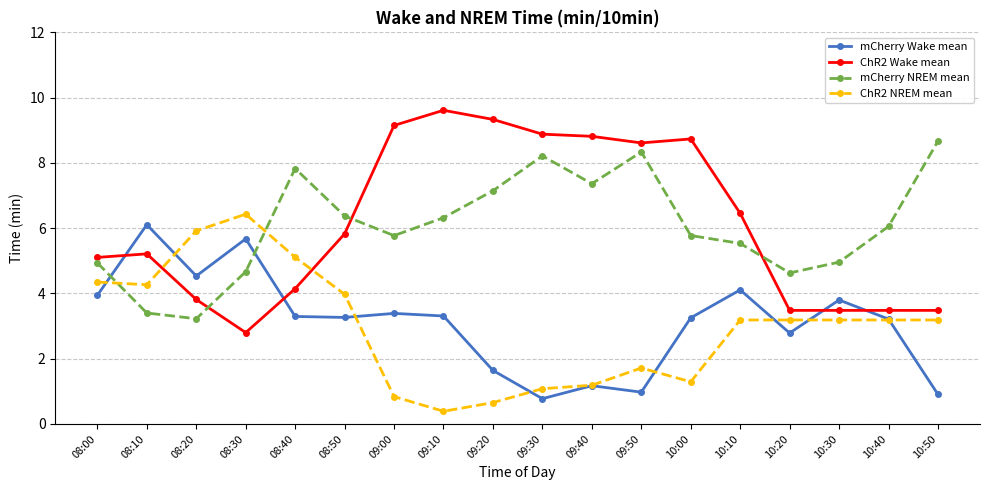

True or false: ChR2 Wake mean has a value of 3.9 at 09:40.

False